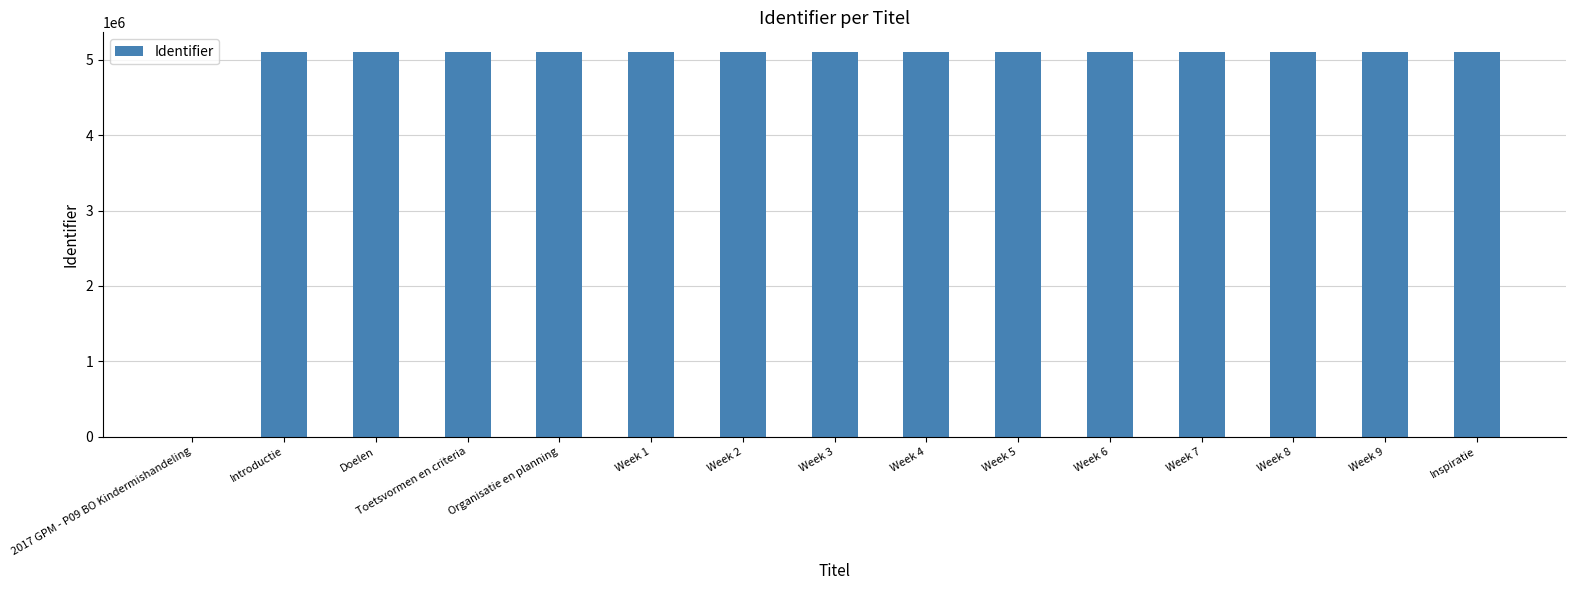

What is the sum of all values?

71527838